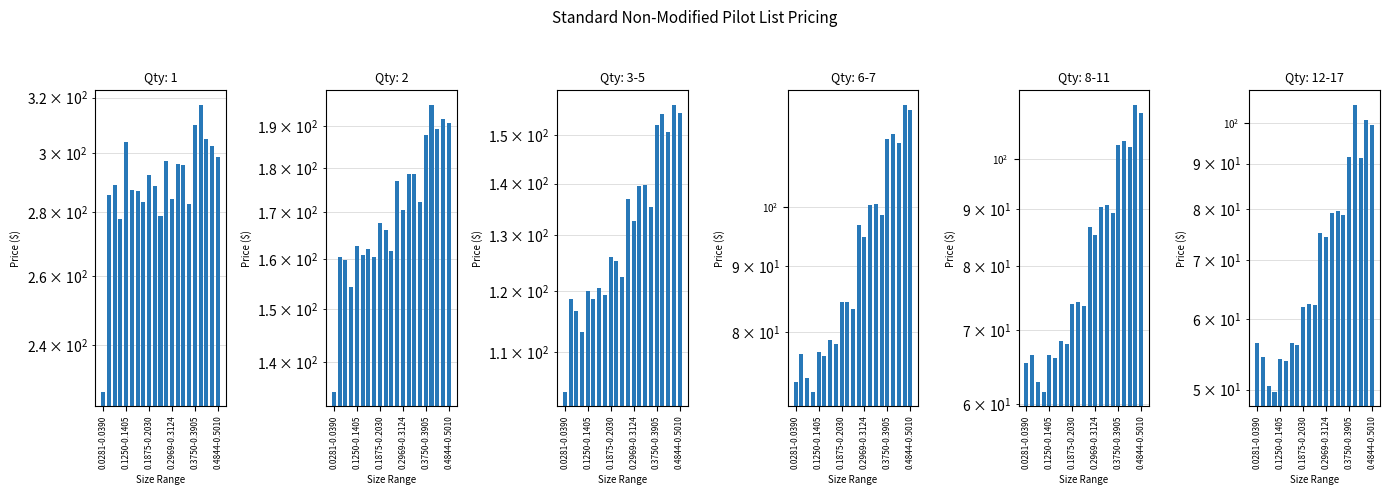

Reading right to left, extract all data points from this chart.

1: 298.7	302.4	304.9	317.4	310.1	282.8	295.8	296.1	284.3	297.4	278.9	288.7	292.4	283.5	287.1	287.2	303.8	277.9	288.9	285.8	227.4
2: 190.9	191.8	189.2	195.3	187.9	172.2	178.7	178.6	170.6	177.1	161.6	166.1	167.6	160.4	162.1	160.8	162.7	154.3	159.8	160.4	134.8
3-5: 154.9	156.7	150.6	154.7	152.3	135.4	139.6	139.5	132.7	136.9	122.5	125.3	126.0	119.3	120.5	118.7	120.0	113.1	116.7	118.7	103.9
6-7: 119.0	120.0	112.0	114.0	112.9	98.5	100.6	100.3	94.8	96.8	83.4	84.4	84.4	78.2	78.8	76.6	77.2	71.9	73.7	76.9	73.1
8-11: 110.0	111.9	102.4	103.8	103.0	89.3	90.8	90.5	85.3	86.8	73.6	74.2	74.0	68.0	68.4	66.1	66.5	61.6	62.9	66.5	65.4
12-17: 99.7	100.8	91.3	104.9	91.6	78.7	79.5	79.2	74.3	75.2	62.3	62.4	62.0	56.1	56.4	53.9	54.2	49.7	50.5	54.4	56.5